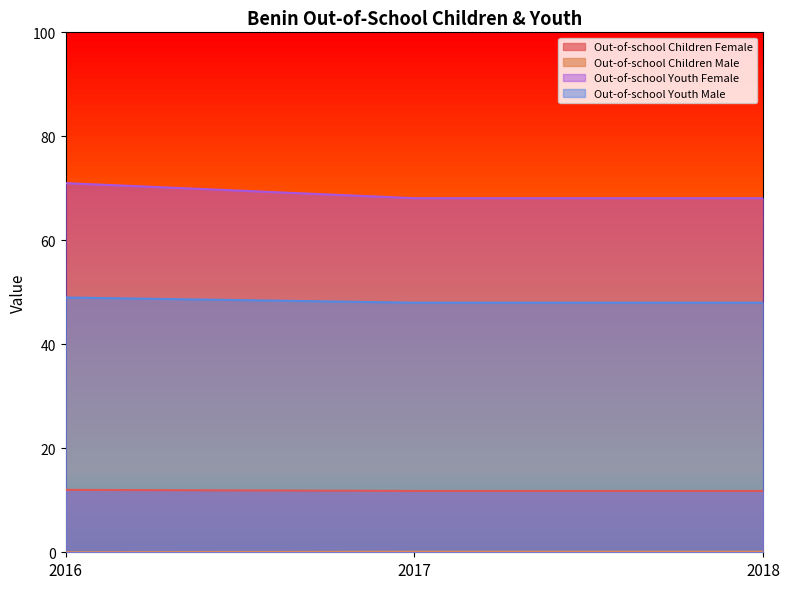

At which category does the chart reach its minimum across all series?

2016